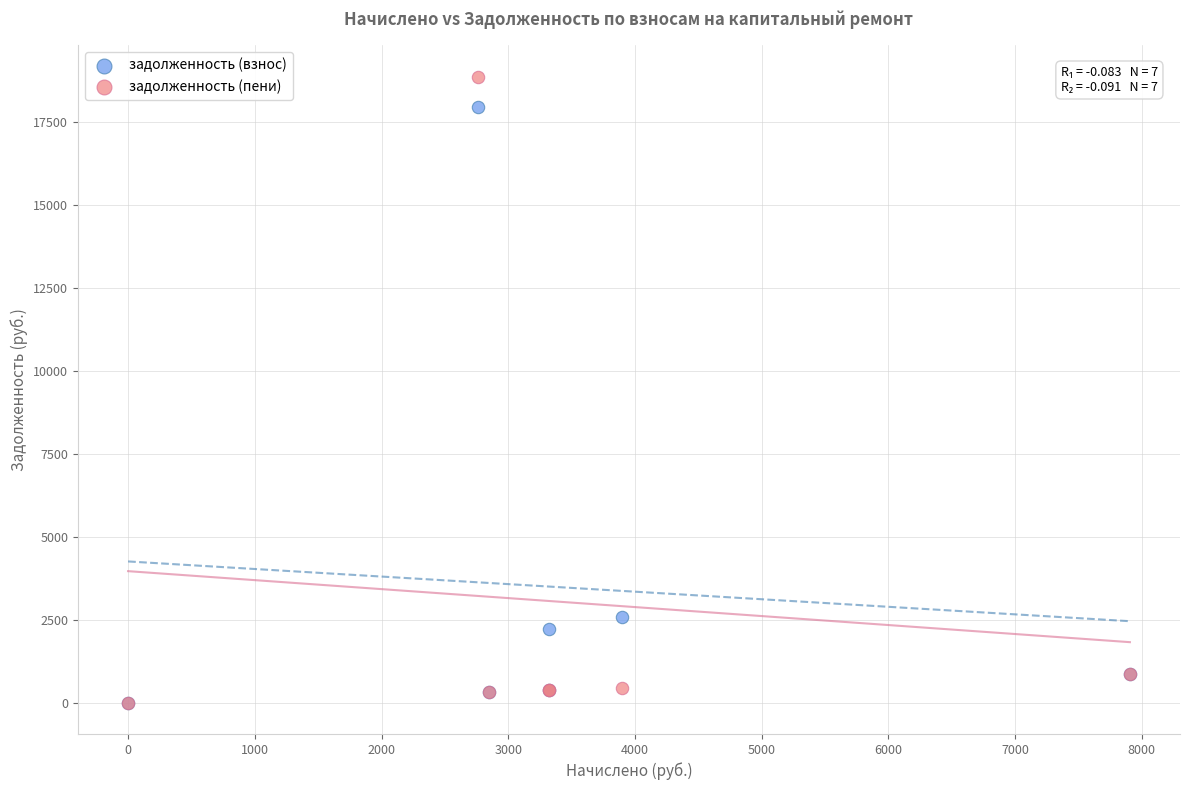

In the задолженность (взнос) series, what Y value is closest to 8977?

2596.4